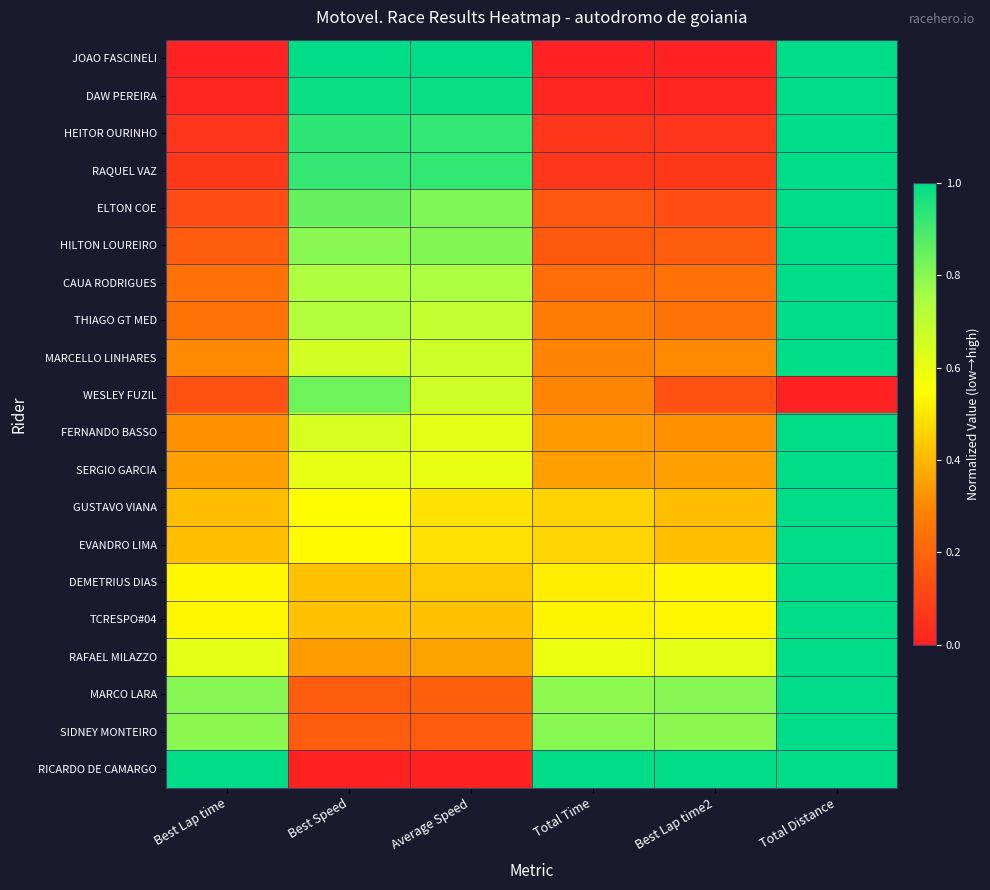

Reading right to left, what are all the values shown in this chart?

JOAO FASCINELI: Total Distance=1.0	Best Lap time2=0.0	Total Time=0.0	Average Speed=1.0	Best Speed=1.0	Best Lap time=0.0
DAW PEREIRA: Total Distance=1.0	Best Lap time2=0.0	Total Time=0.0	Average Speed=1.0	Best Speed=1.0	Best Lap time=0.0
HEITOR OURINHO: Total Distance=1.0	Best Lap time2=0.1	Total Time=0.1	Average Speed=0.9	Best Speed=0.9	Best Lap time=0.1
RAQUEL VAZ: Total Distance=1.0	Best Lap time2=0.1	Total Time=0.1	Average Speed=0.9	Best Speed=0.9	Best Lap time=0.1
ELTON COE: Total Distance=1.0	Best Lap time2=0.1	Total Time=0.2	Average Speed=0.8	Best Speed=0.8	Best Lap time=0.1
HILTON LOUREIRO: Total Distance=1.0	Best Lap time2=0.2	Total Time=0.2	Average Speed=0.8	Best Speed=0.8	Best Lap time=0.2
CAUA RODRIGUES: Total Distance=1.0	Best Lap time2=0.2	Total Time=0.2	Average Speed=0.7	Best Speed=0.7	Best Lap time=0.2
THIAGO GT MED: Total Distance=1.0	Best Lap time2=0.2	Total Time=0.3	Average Speed=0.7	Best Speed=0.7	Best Lap time=0.2
MARCELLO LINHARES: Total Distance=1.0	Best Lap time2=0.3	Total Time=0.3	Average Speed=0.7	Best Speed=0.7	Best Lap time=0.3
WESLEY FUZIL: Total Distance=0.0	Best Lap time2=0.1	Total Time=0.3	Average Speed=0.7	Best Speed=0.8	Best Lap time=0.1
FERNANDO BASSO: Total Distance=1.0	Best Lap time2=0.3	Total Time=0.3	Average Speed=0.6	Best Speed=0.6	Best Lap time=0.3
SERGIO GARCIA: Total Distance=1.0	Best Lap time2=0.4	Total Time=0.4	Average Speed=0.6	Best Speed=0.6	Best Lap time=0.4
GUSTAVO VIANA: Total Distance=1.0	Best Lap time2=0.4	Total Time=0.5	Average Speed=0.5	Best Speed=0.5	Best Lap time=0.4
EVANDRO LIMA: Total Distance=1.0	Best Lap time2=0.4	Total Time=0.5	Average Speed=0.5	Best Speed=0.5	Best Lap time=0.4
DEMETRIUS DIAS: Total Distance=1.0	Best Lap time2=0.5	Total Time=0.5	Average Speed=0.4	Best Speed=0.4	Best Lap time=0.5
TCRESPO#04: Total Distance=1.0	Best Lap time2=0.5	Total Time=0.5	Average Speed=0.4	Best Speed=0.4	Best Lap time=0.5
RAFAEL MILAZZO: Total Distance=1.0	Best Lap time2=0.6	Total Time=0.6	Average Speed=0.4	Best Speed=0.3	Best Lap time=0.6
MARCO LARA: Total Distance=1.0	Best Lap time2=0.8	Total Time=0.8	Average Speed=0.2	Best Speed=0.2	Best Lap time=0.8
SIDNEY MONTEIRO: Total Distance=1.0	Best Lap time2=0.8	Total Time=0.8	Average Speed=0.2	Best Speed=0.2	Best Lap time=0.8
RICARDO DE CAMARGO: Total Distance=1.0	Best Lap time2=1.0	Total Time=1.0	Average Speed=0.0	Best Speed=0.0	Best Lap time=1.0